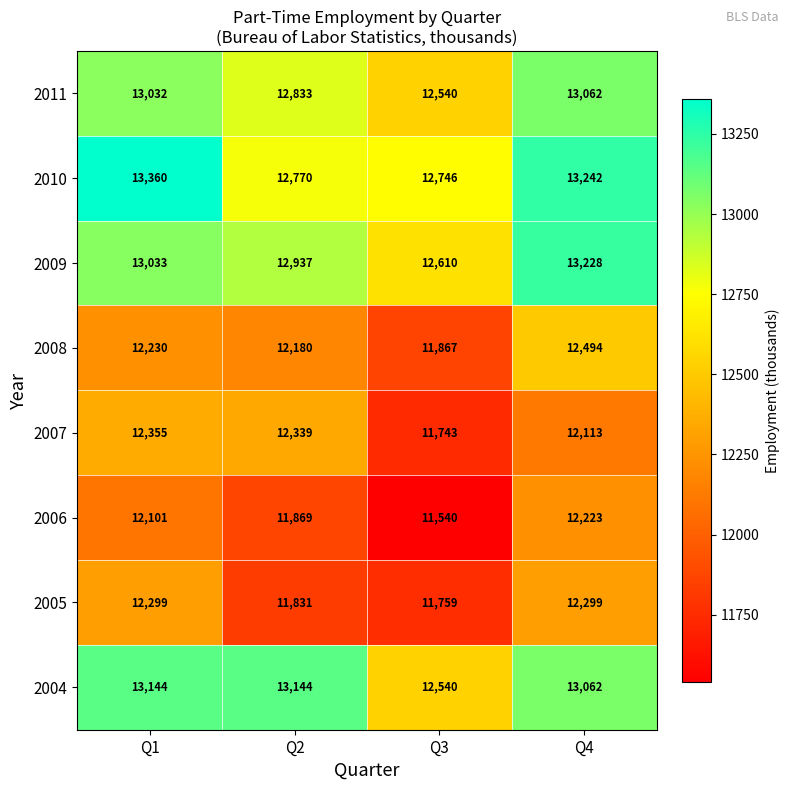

Which label corresponds to the smallest value in the chart?

Q3